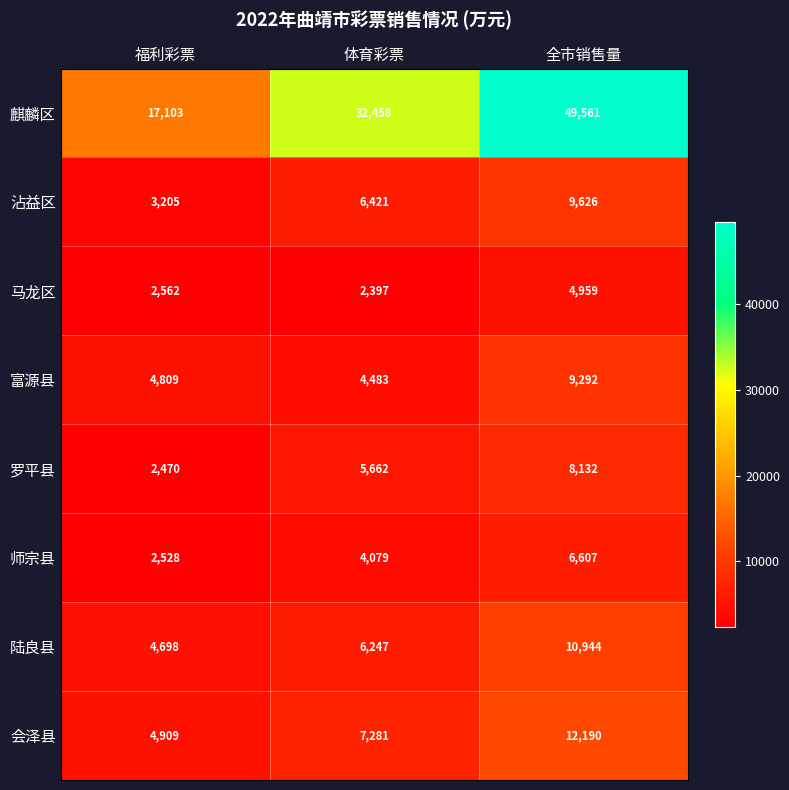

What is the spread (max minus min) of values at 体育彩票?

30061